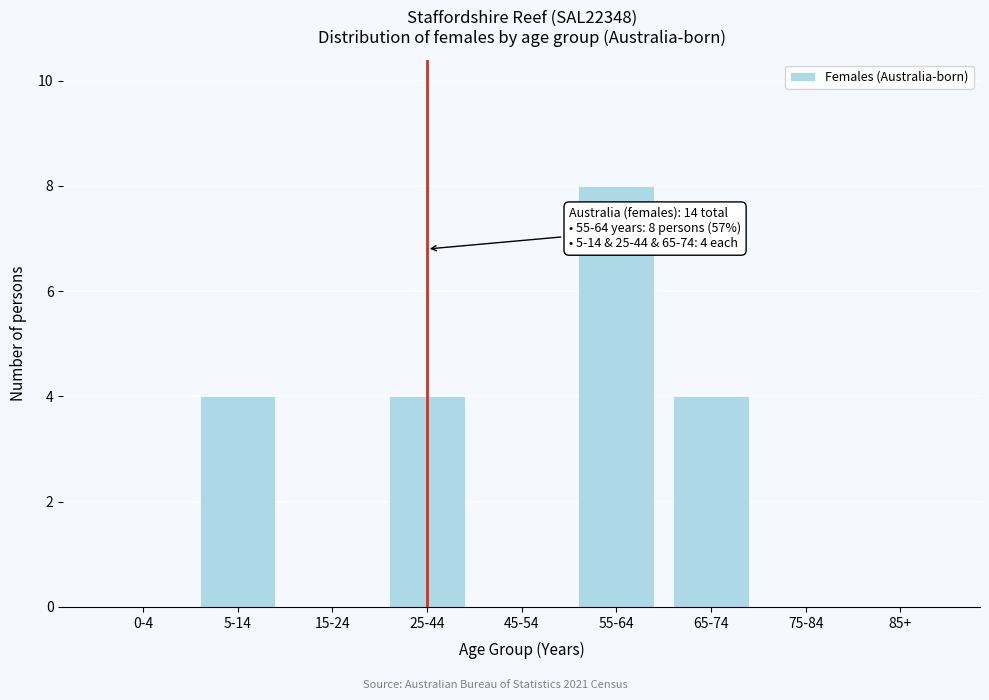

Reading left to right, what are all the values shown in this chart?

0-4=0	5-14=4	15-24=0	25-44=4	45-54=0	55-64=8	65-74=4	75-84=0	85+=0